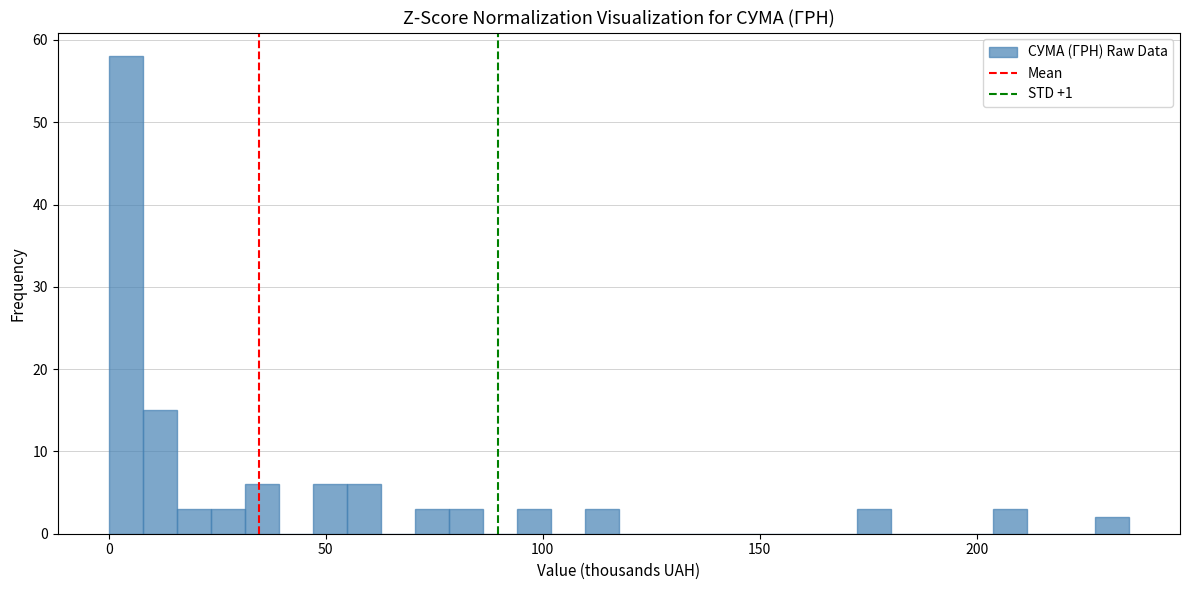

Read against the x-axis, roughly where is the centre of the tallest bar?

5